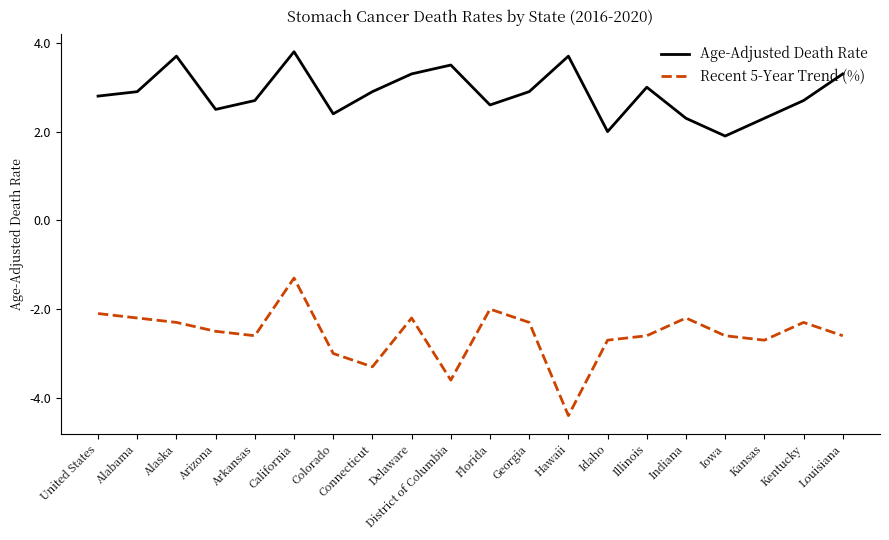

What is the total value across all series at Georgia?

0.6